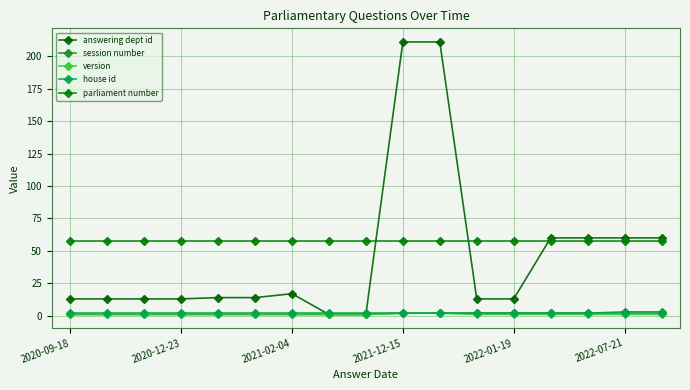

What is the average value of the house id series?

2